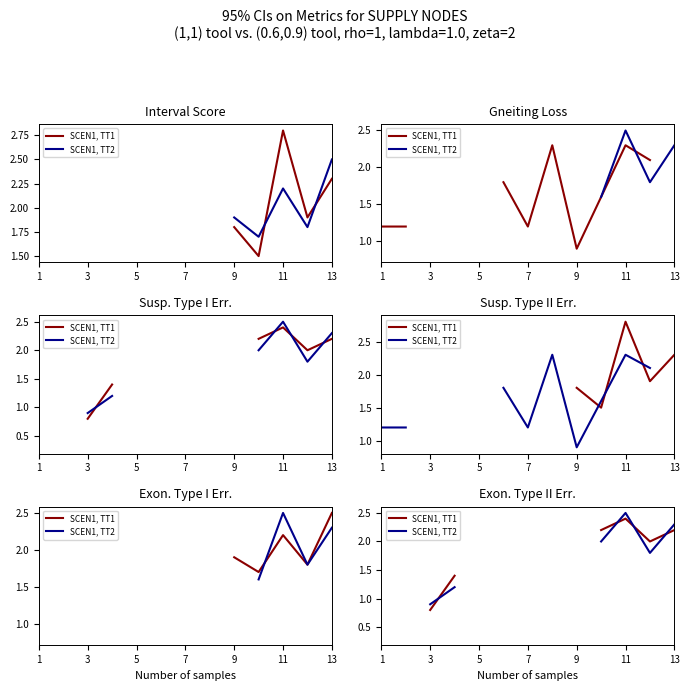

How many categories are shown in the chart?

13